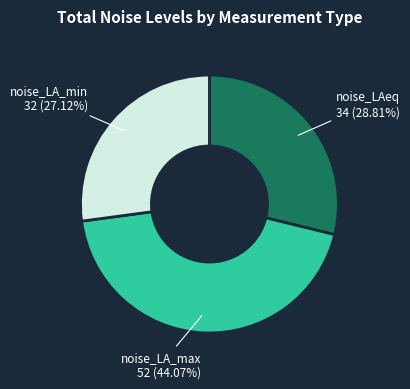

To the nearest percent, what portion does noise_LA_min represent?

27%